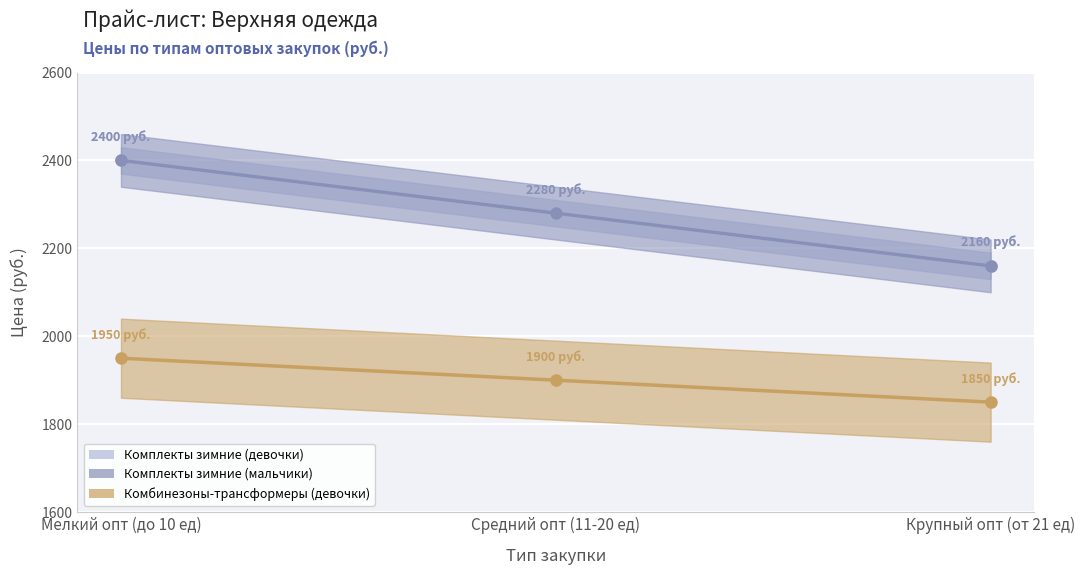

How many values in the Комбинезоны-трансформеры (девочки) series exceed 1900?

1